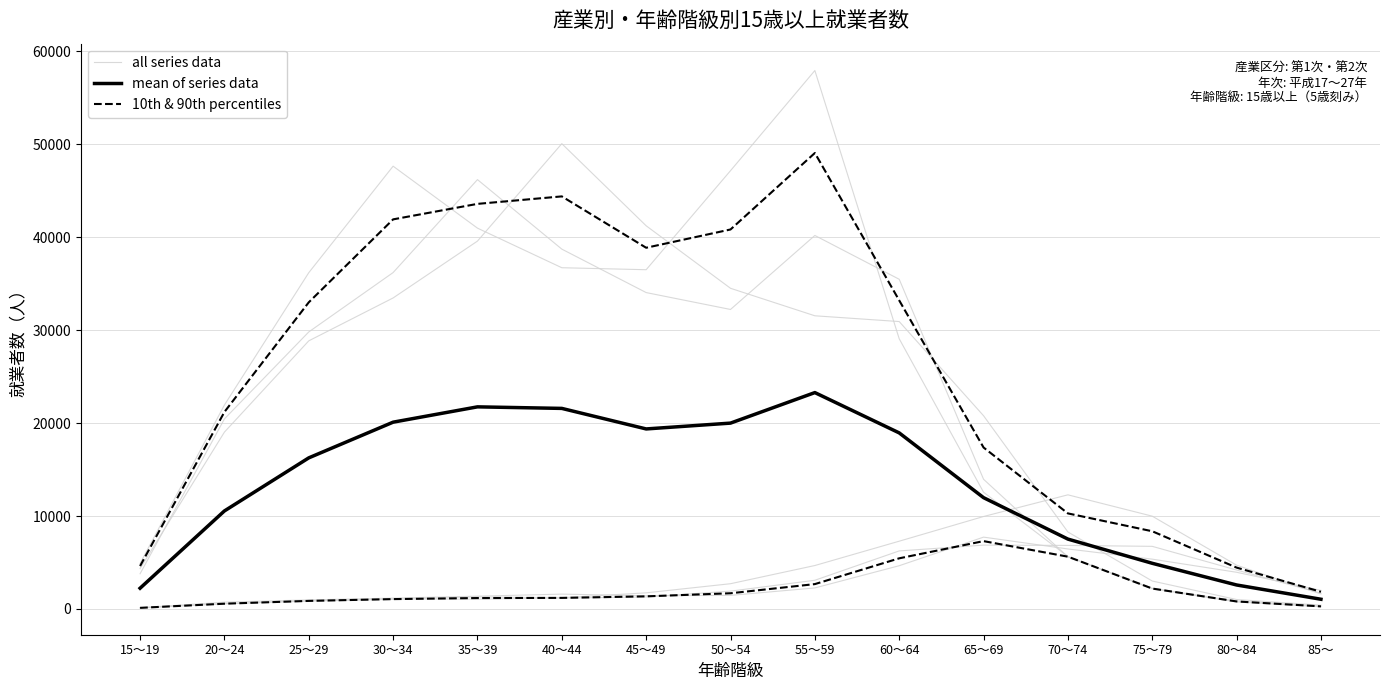

How many times do 10th & 90th percentiles and all series data cross each other?

2